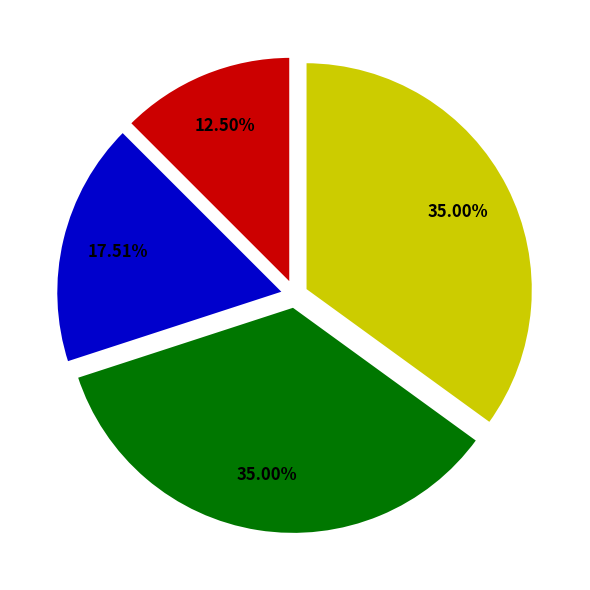

Is there any slice that represents more than half of the pie?

No